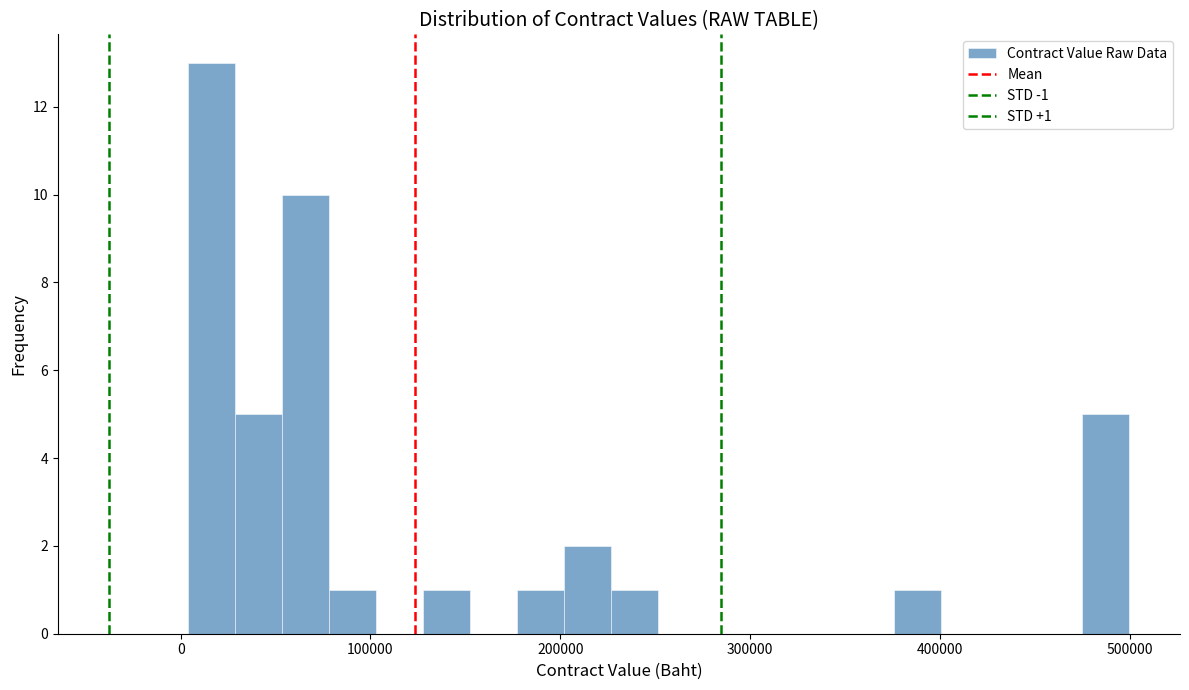

Around what value on the x-axis is the tallest bar? Give the approximate position of its centre, as read against the axis.

20000